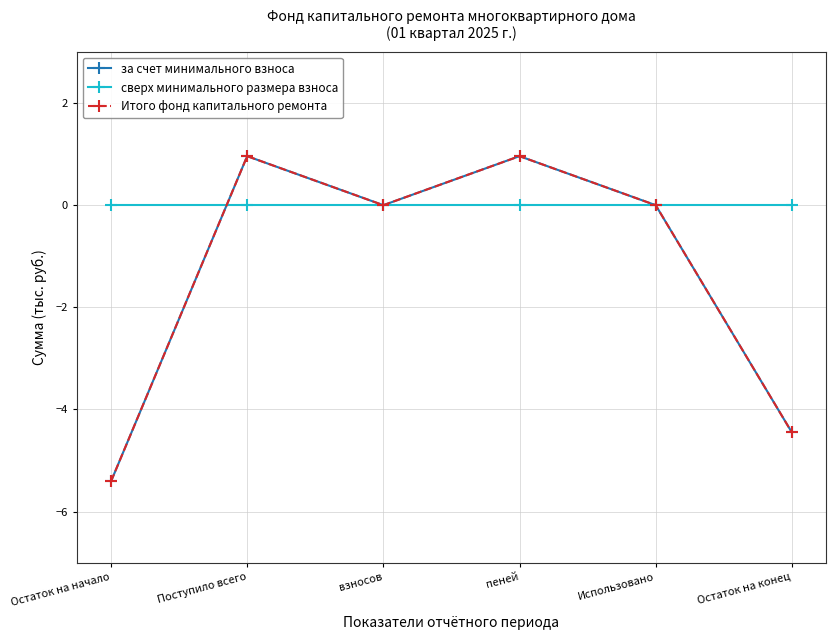

Reading left to right, transcribe all the data shown in this chart.

за счет минимального взноса: Остаток на начало=-5.4	Поступило всего=1.0	взносов=0.0	пеней=1.0	Использовано=0.0	Остаток на конец=-4.5
сверх минимального размера взноса: Остаток на начало=0.0	Поступило всего=0.0	взносов=0.0	пеней=0.0	Использовано=0.0	Остаток на конец=0.0
Итого фонд капитального ремонта: Остаток на начало=-5.4	Поступило всего=1.0	взносов=0.0	пеней=1.0	Использовано=0.0	Остаток на конец=-4.5